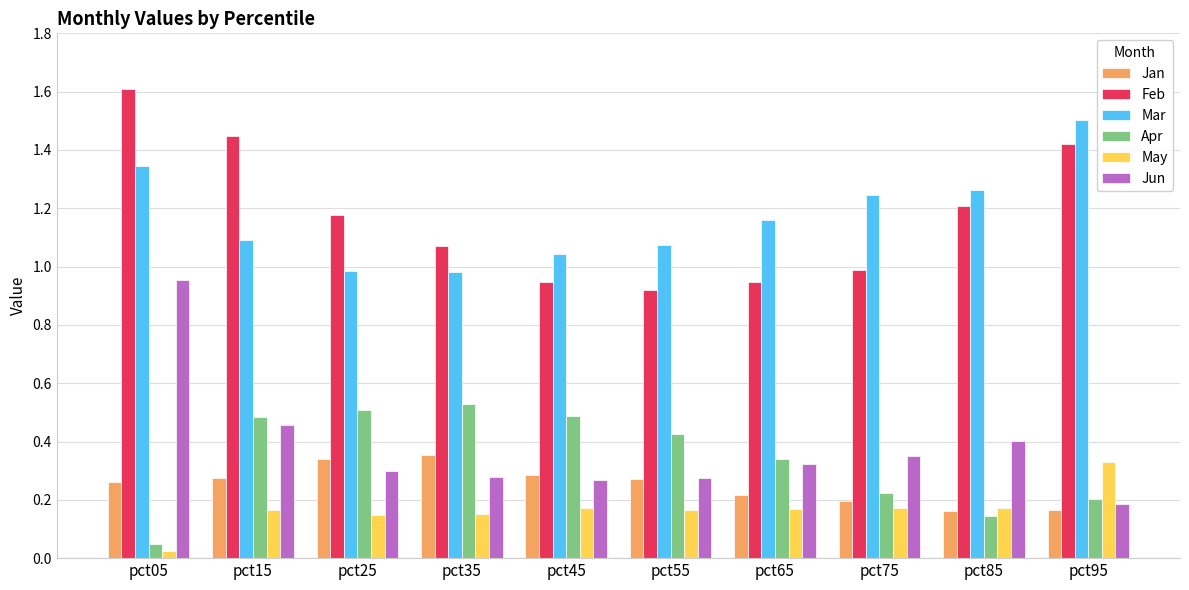

What is the sum of the Mar values at pct75 and pct95?

2.7